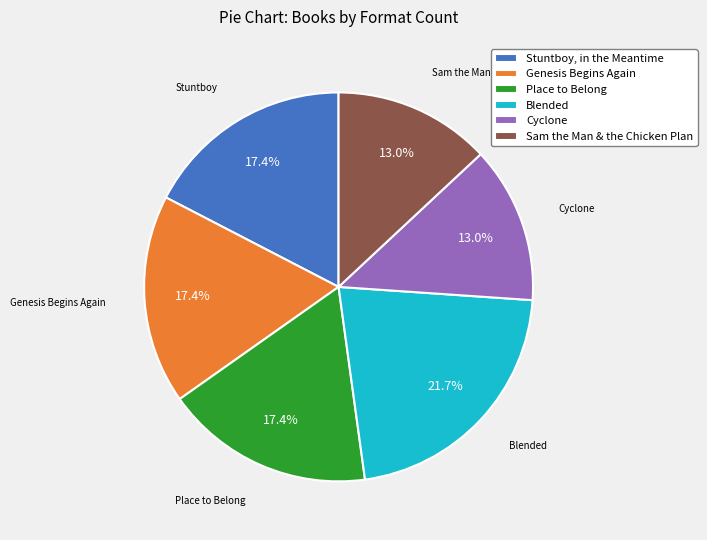

Is it true that Cyclone is 13% of the pie?

True